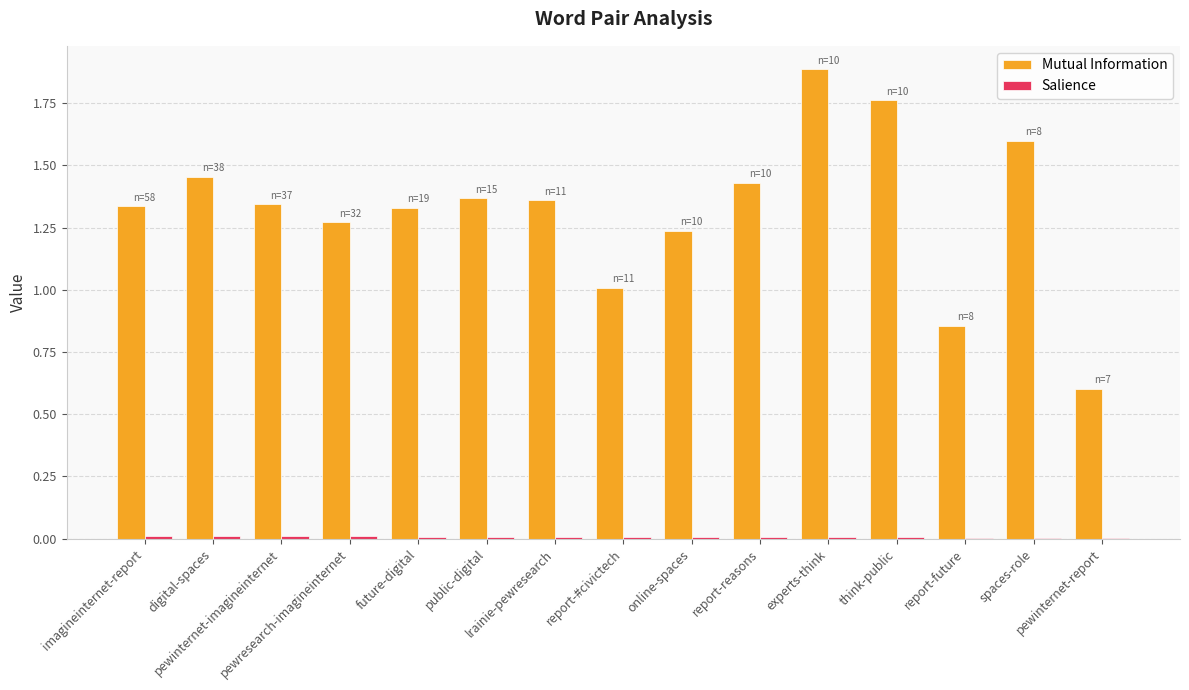

What is the maximum value shown in the chart?

1.9